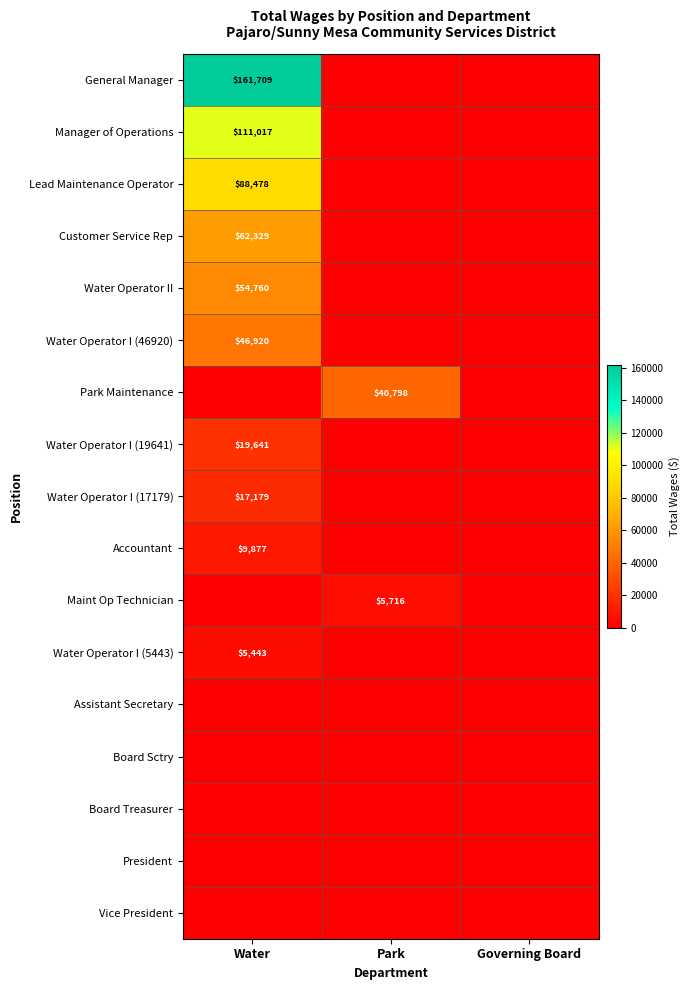

Is it true that Water Operator I (5443) equals 5443 at Water?

True